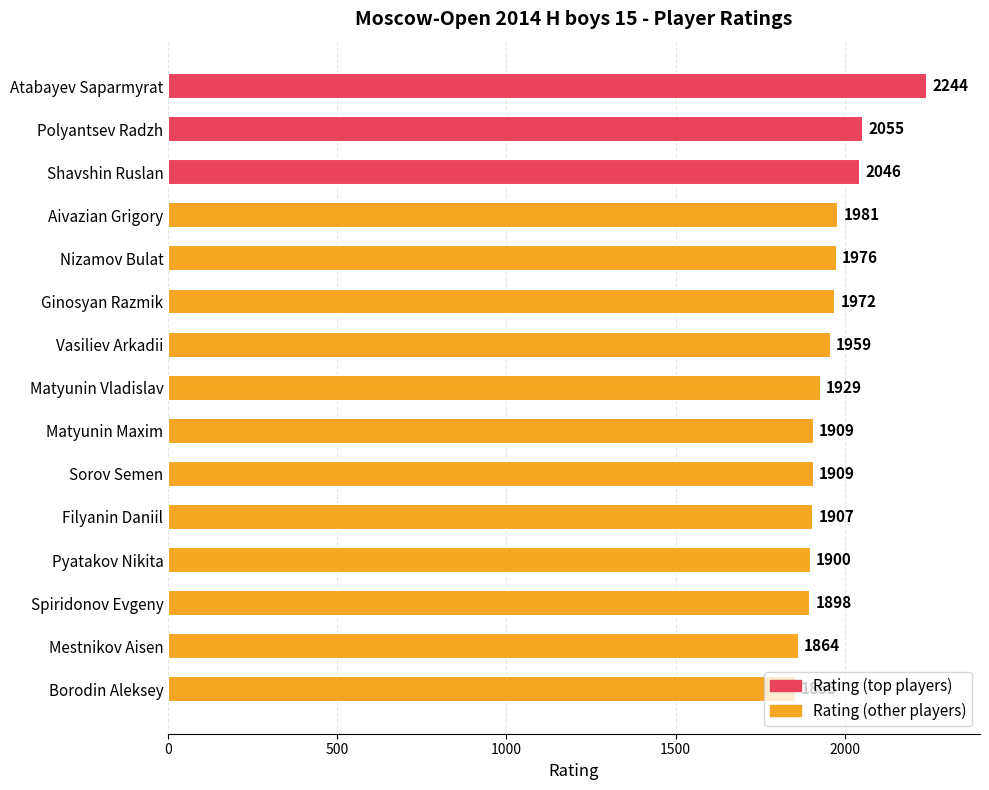

What is the label of the 4th bar from the bottom?

Pyatakov Nikita